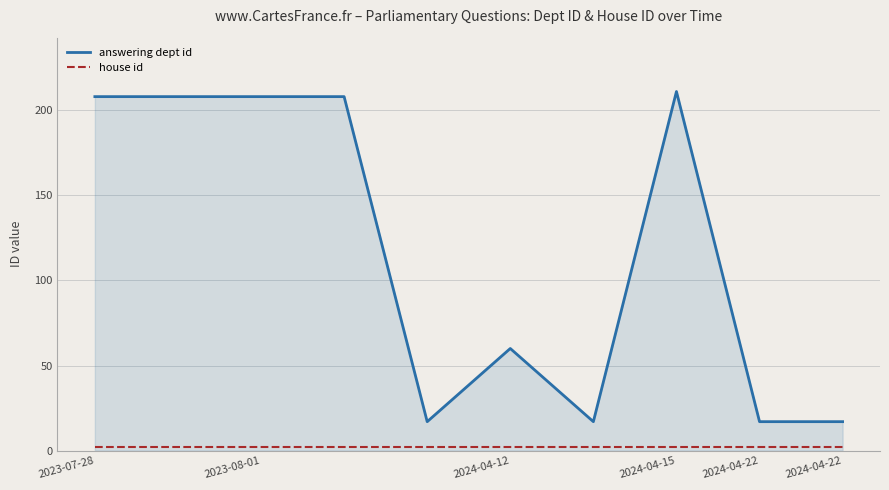

Which series has the widest spread of values?

answering dept id